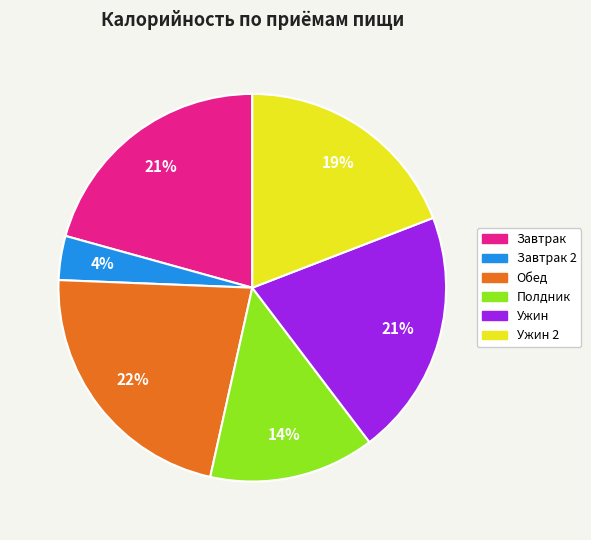

Count the number of slices in the pie.

6